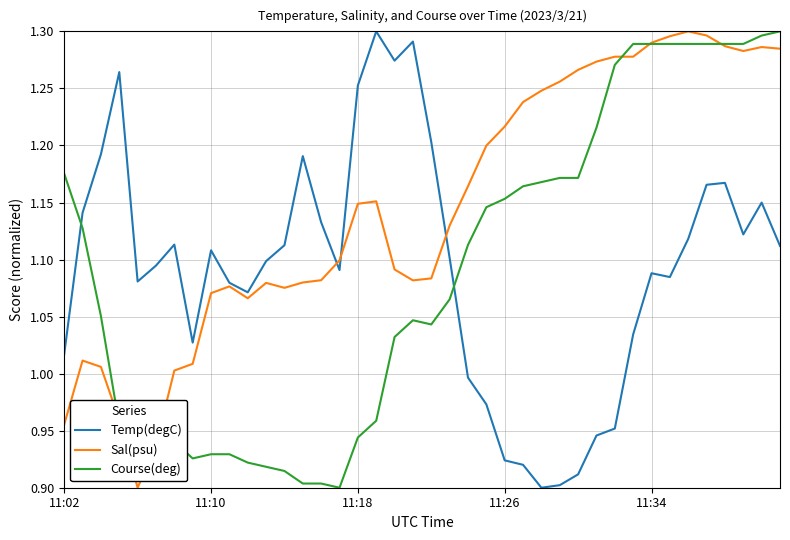

Which series has the largest total across all categories?

Sal(psu)